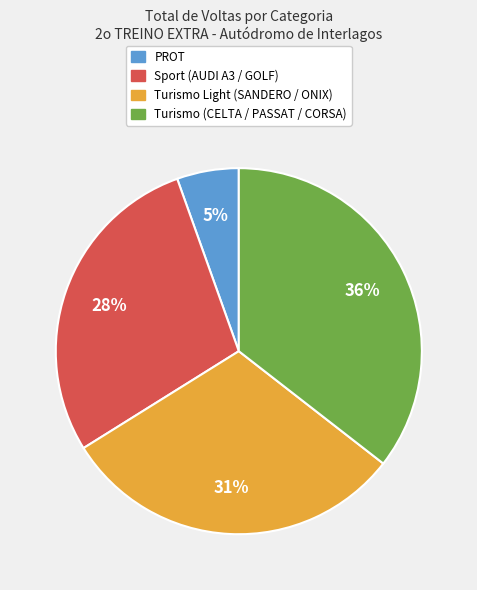

What percentage is the Sport (AUDI A3 / GOLF) slice, to the nearest percent?

28%